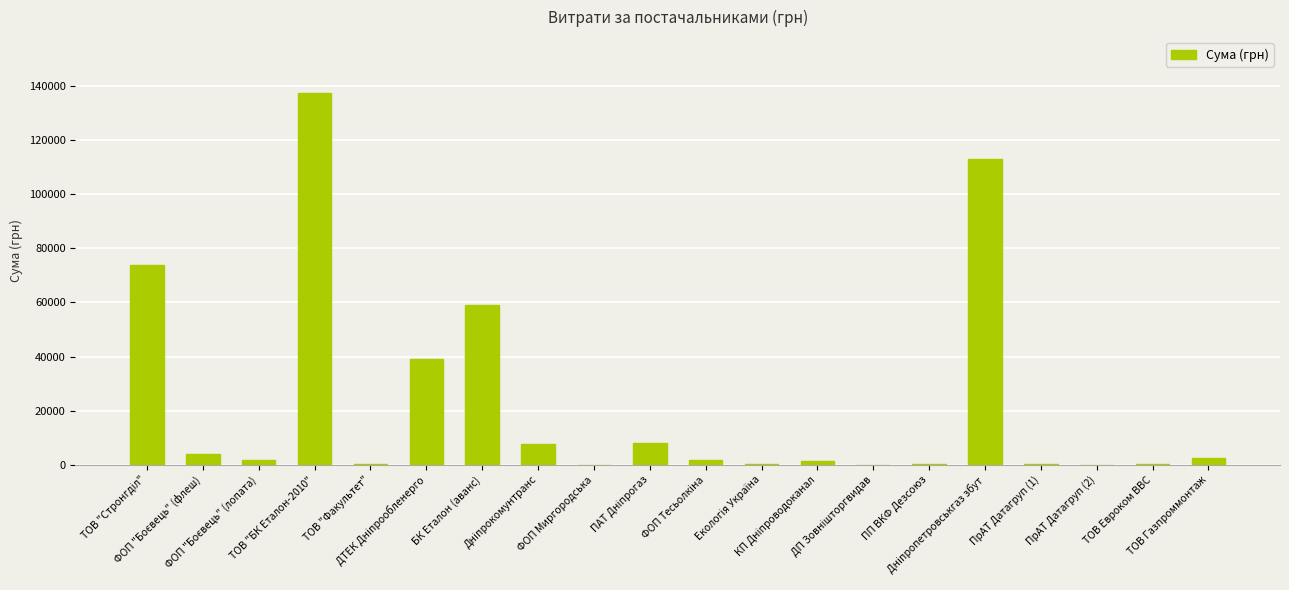

What is the maximum value shown in the chart?

137481.2